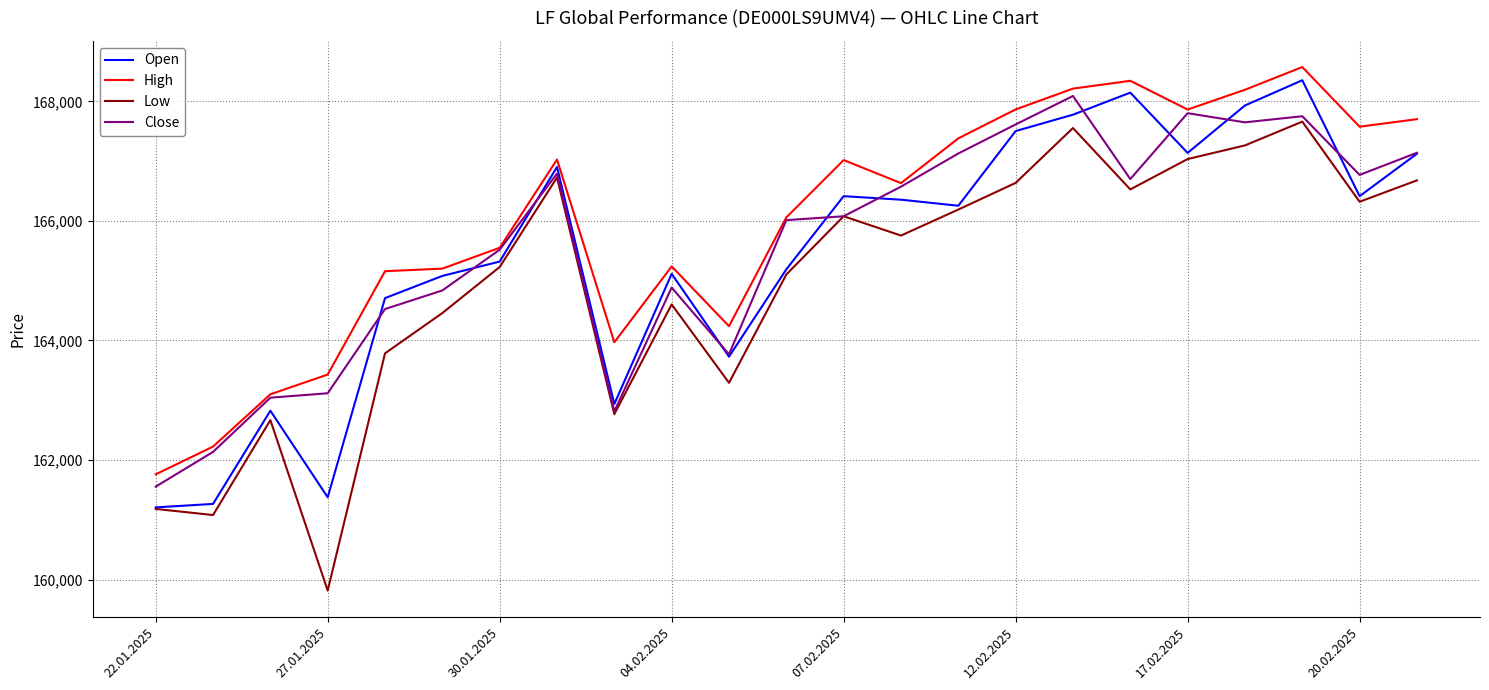

Which series has the widest spread of values?

Low